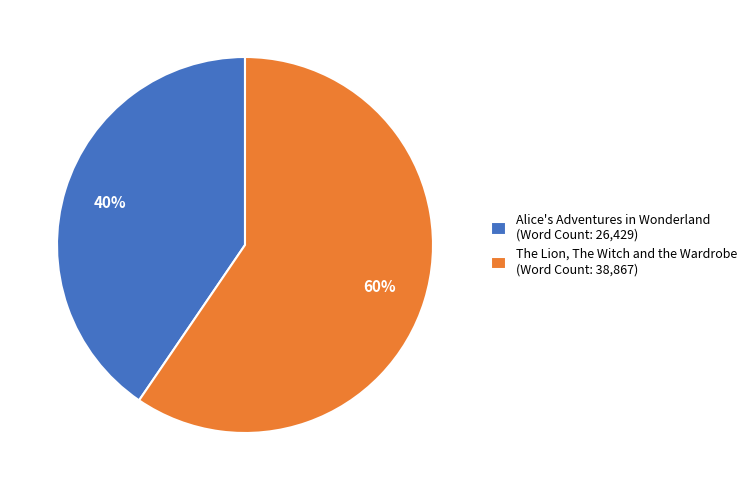

What percentage is the Alice's Adventures in Wonderland slice, to the nearest percent?

40%